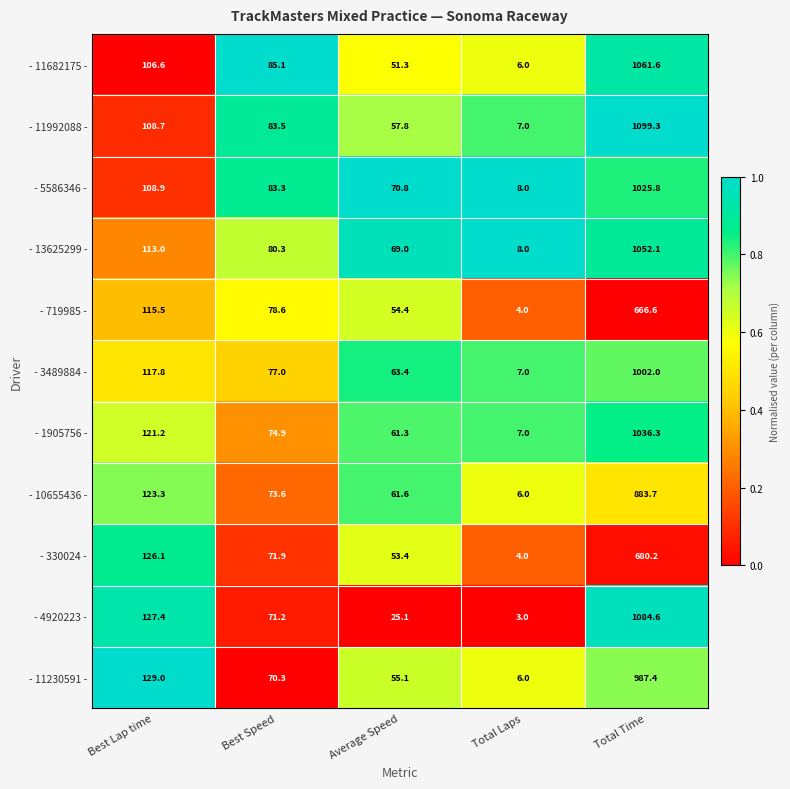

The - 4920223 - series shows 4.3 at Total Laps. True or false?

False